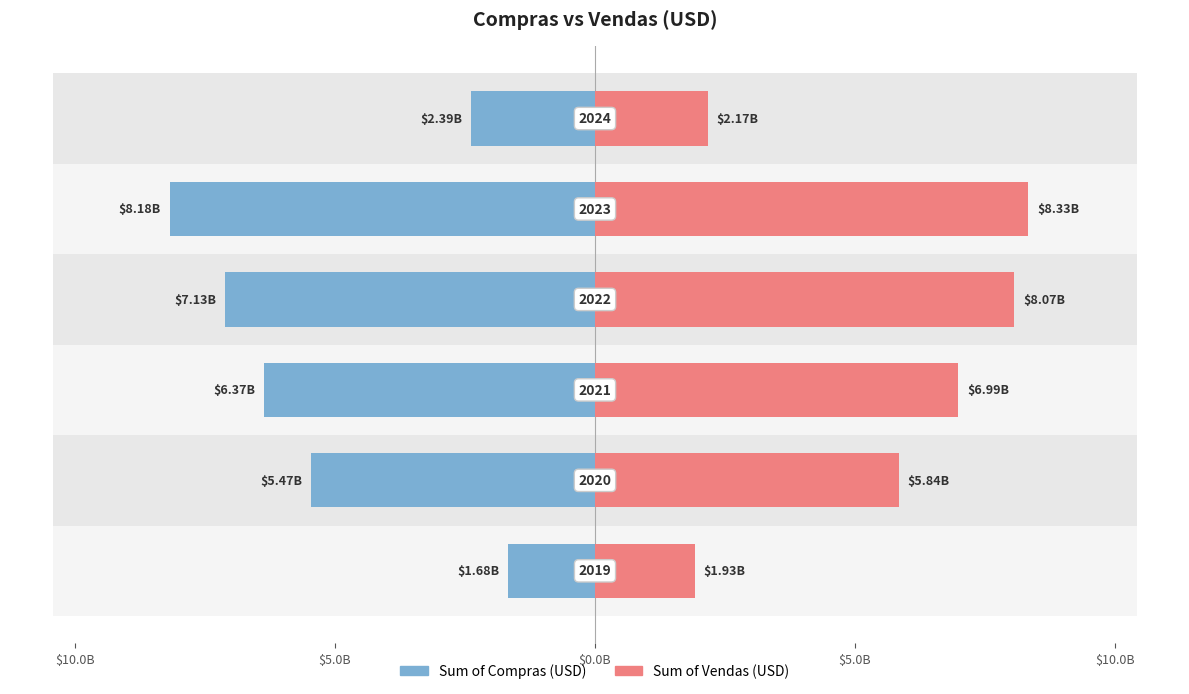

How many bars are there in each group?

2